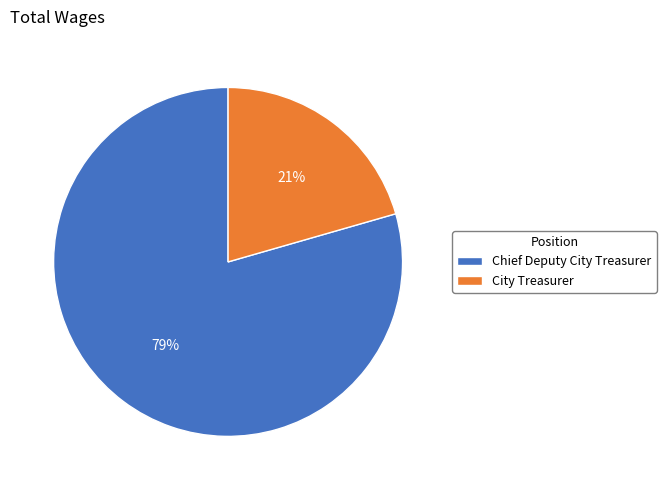

Which category has the biggest portion of the pie?

Chief Deputy City Treasurer